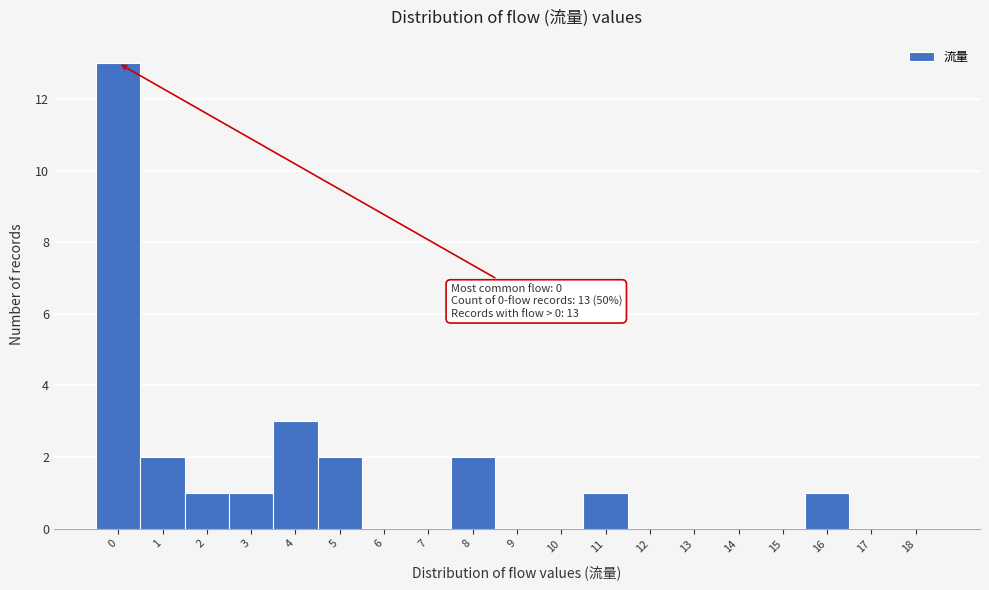

Reading right to left, list all the values displayed in this chart.

18=0	17=0	16=1	15=0	14=0	13=0	12=0	11=1	10=0	9=0	8=2	7=0	6=0	5=2	4=3	3=1	2=1	1=2	0=13